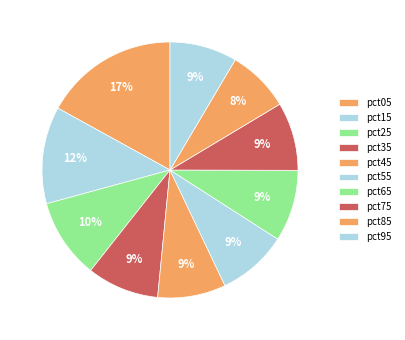

How many slices are in this pie chart?

10